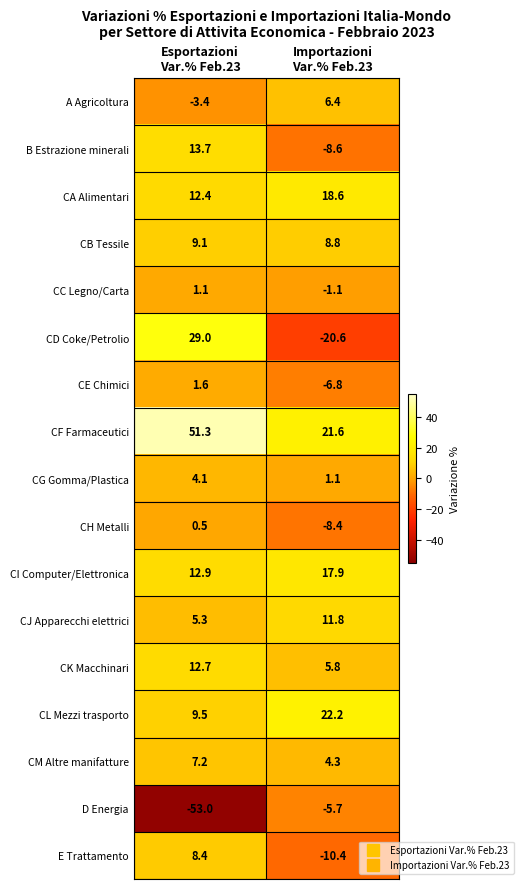

What is the maximum value shown in the chart?

51.3